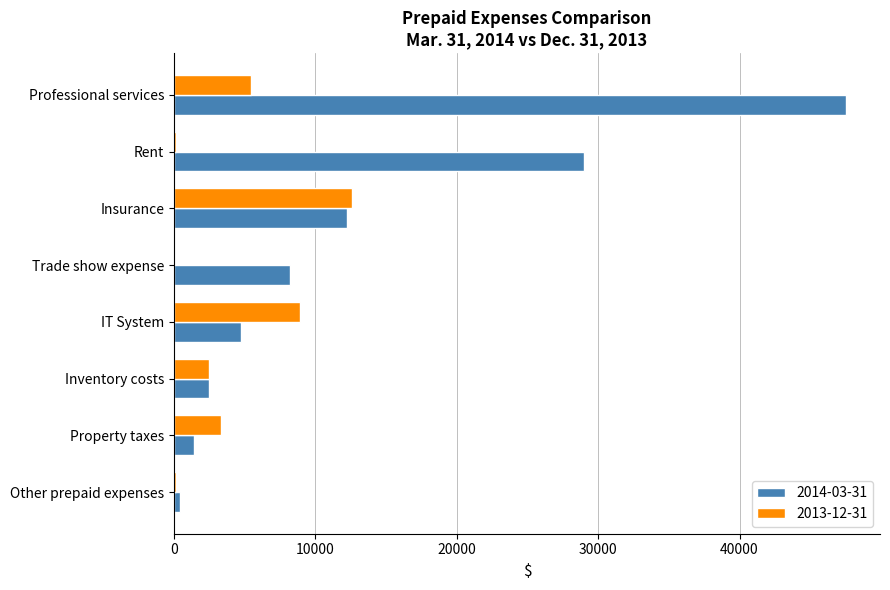

What is the sum of all 2014-03-31 values?

106171